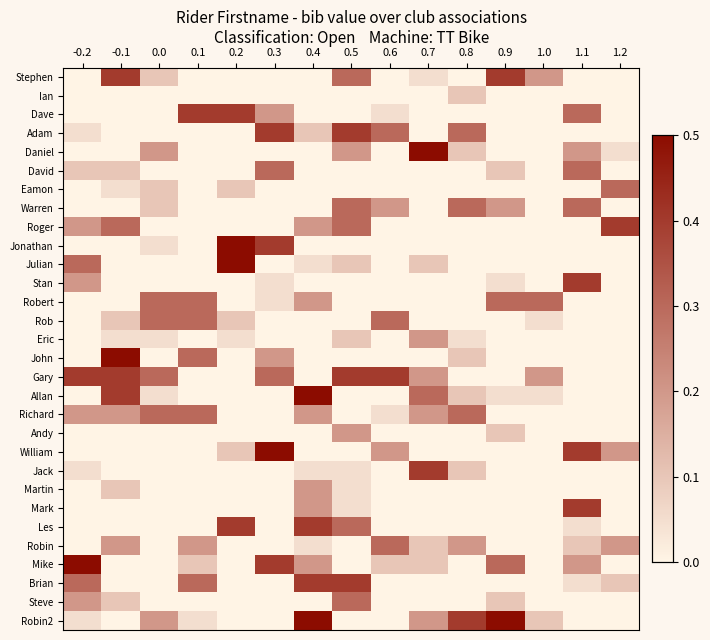

Which category has the lowest value across all series?

-0.2